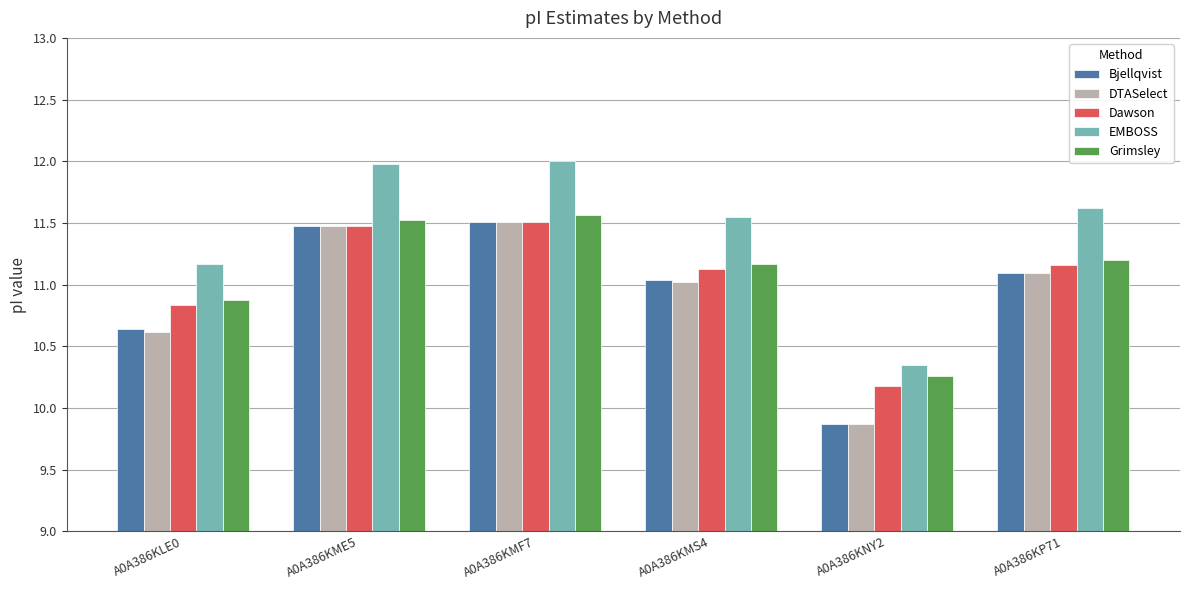

What position from the right is A0A386KMS4?

3